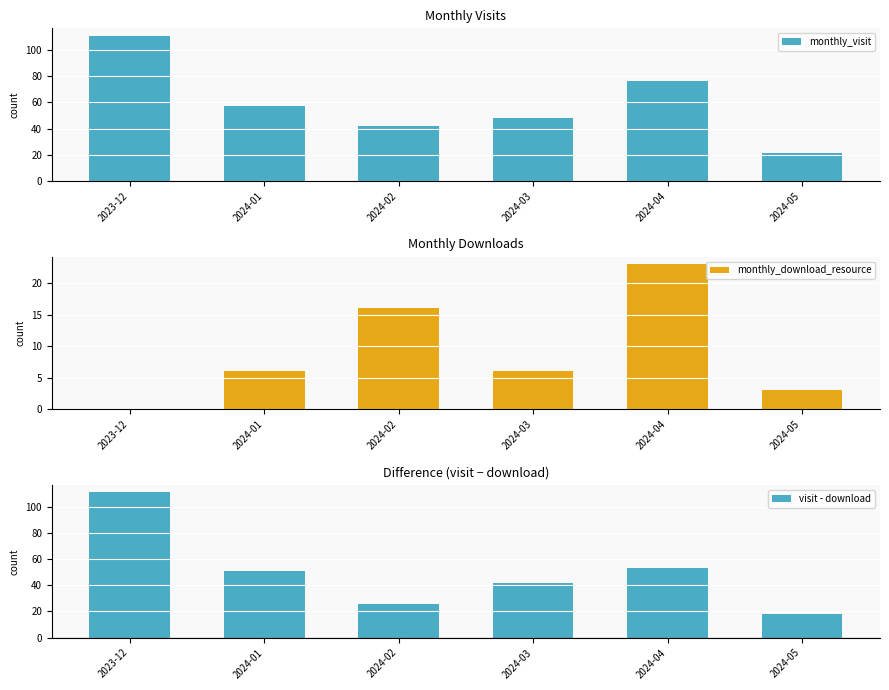

How many data points in monthly_download_resource are above 6?

2